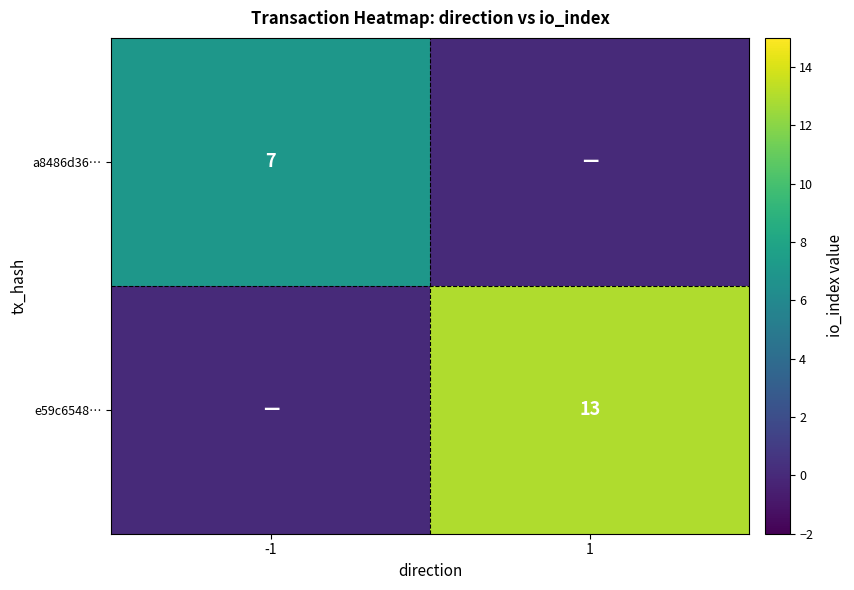

The e59c6548… series shows 13 at 1. True or false?

True